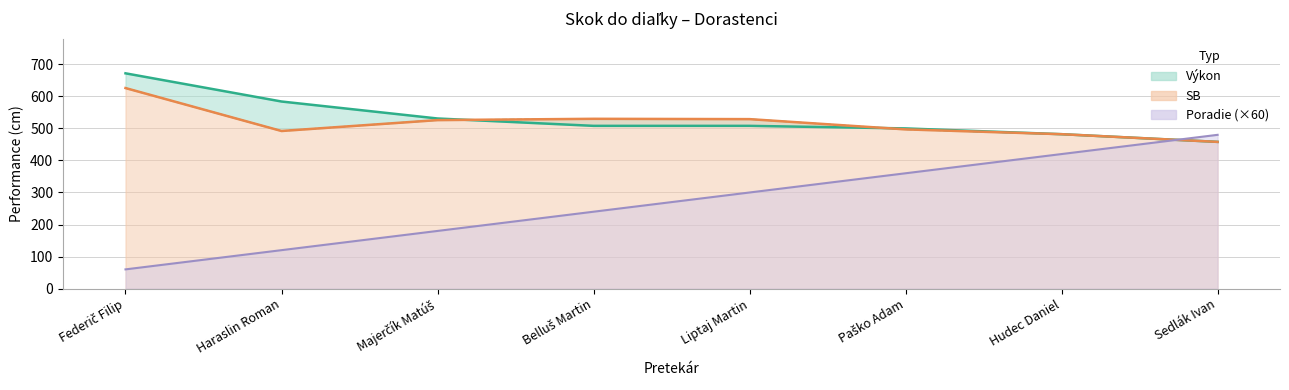

Which series has the largest range (max minus min)?

Poradie